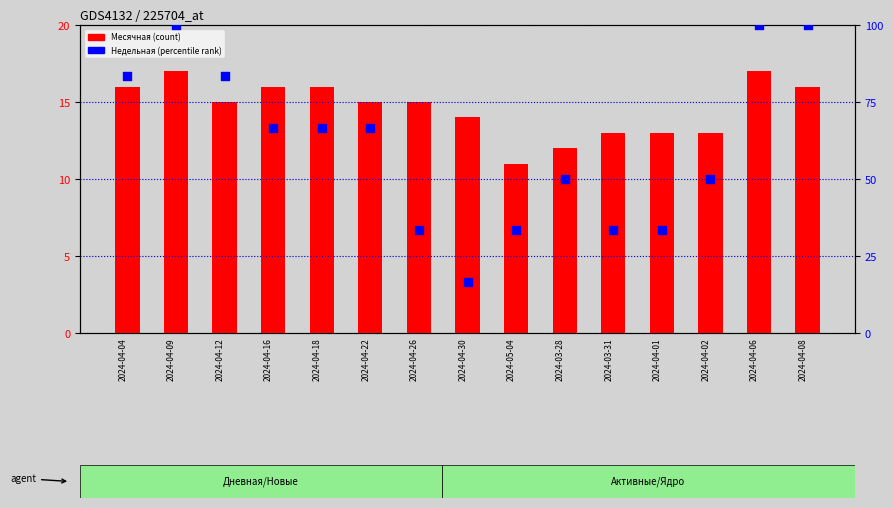

Which series has the widest spread of Y values?

Недельная